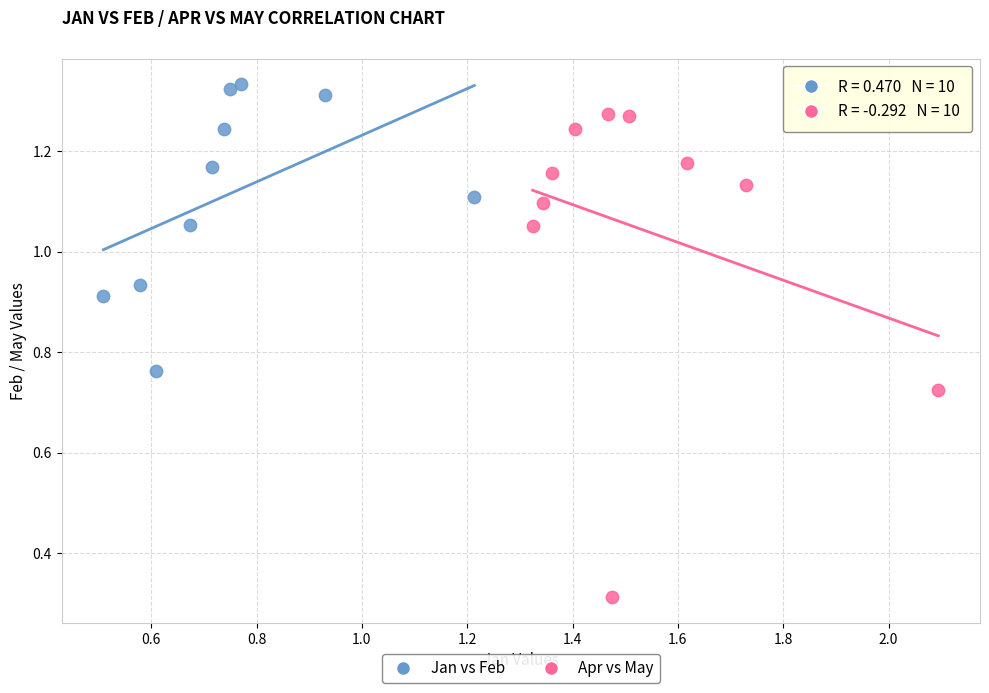

Which series reaches the maximum Y coordinate?

Jan vs Feb